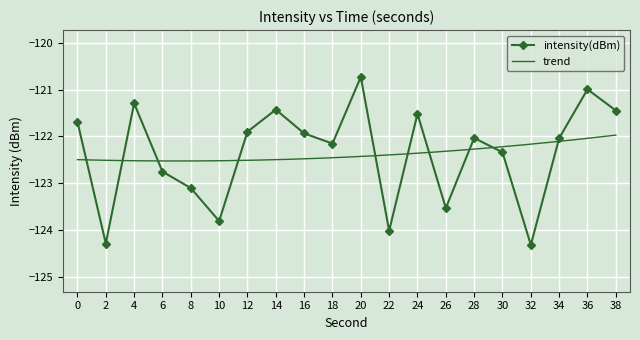

What is the change in value from 30 to 38?

+0.9